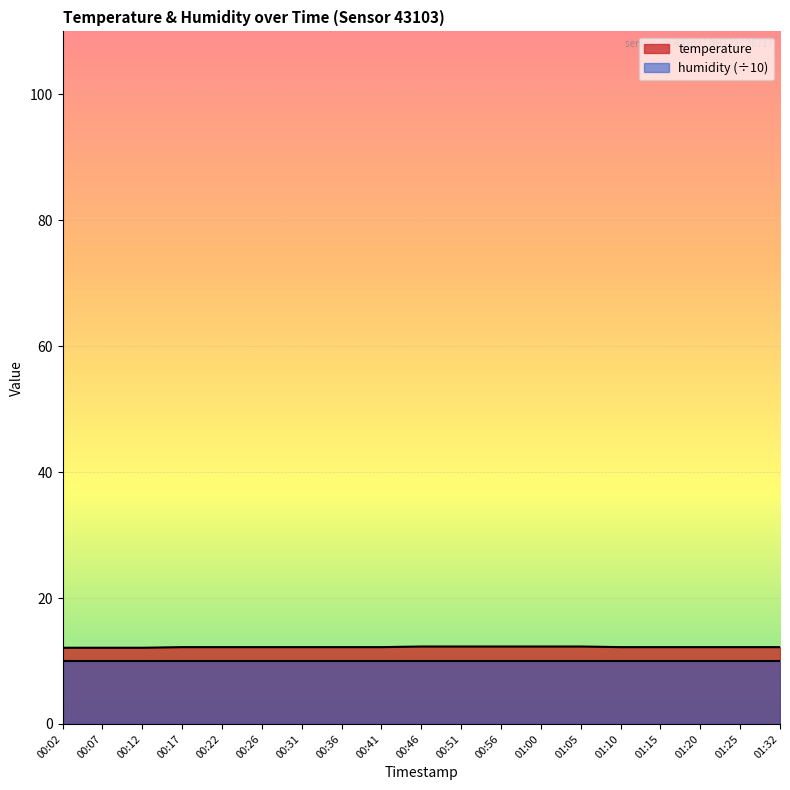

What is the ratio of the value at 01:05 to the value at 00:46?

1.0